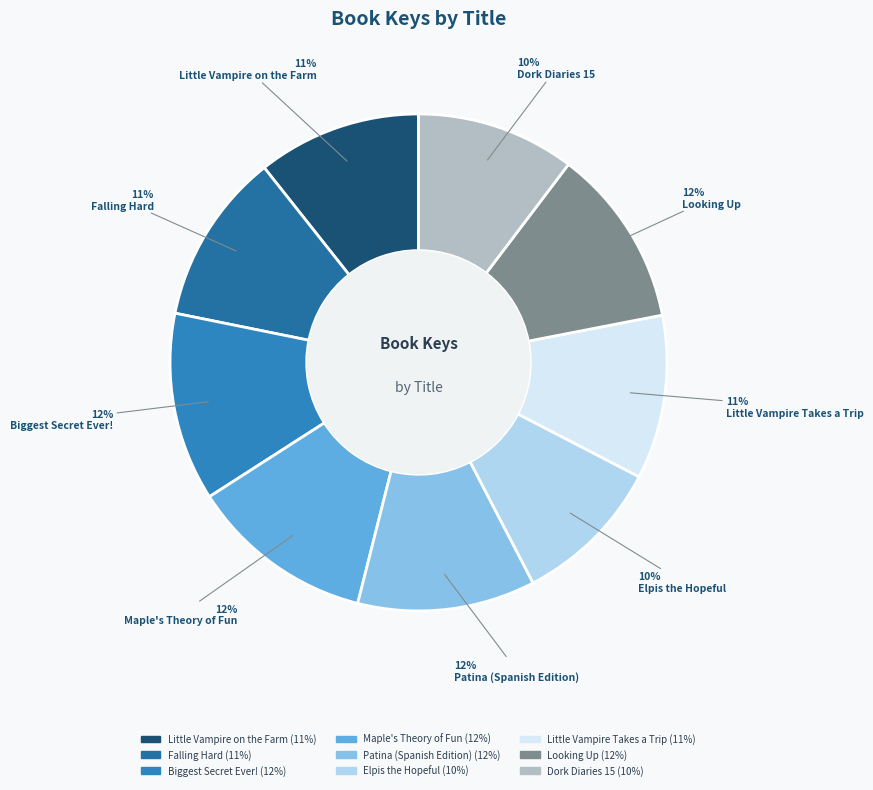

Count the number of slices in the pie.

9